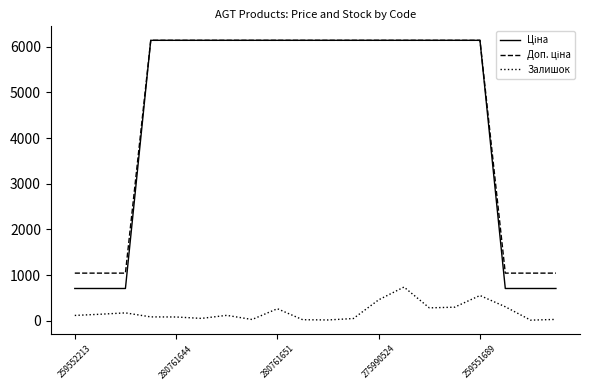

What is the highest value of the Залишок series?

737.0